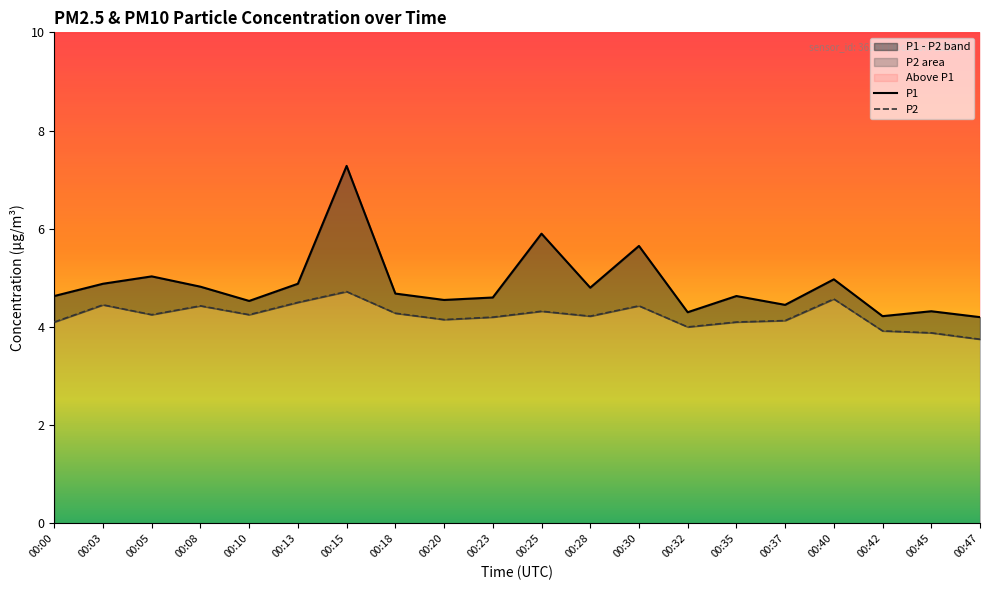

Is it true that P1 equals 3.0 at 00:03?

False